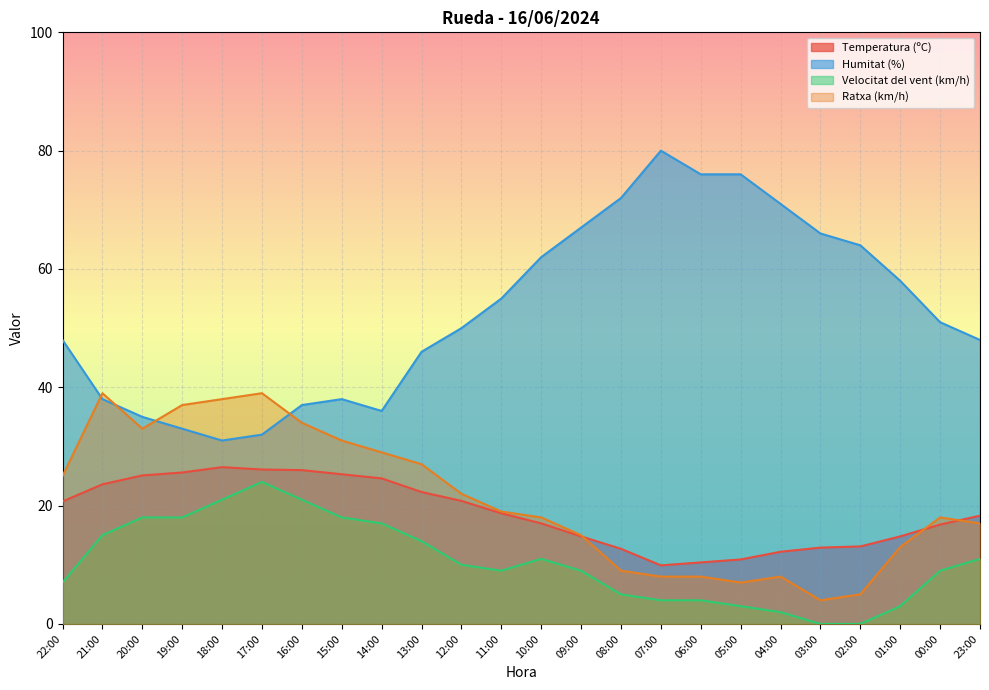

Is it true that Ratxa (km/h) equals 33.0 at 20:00?

True